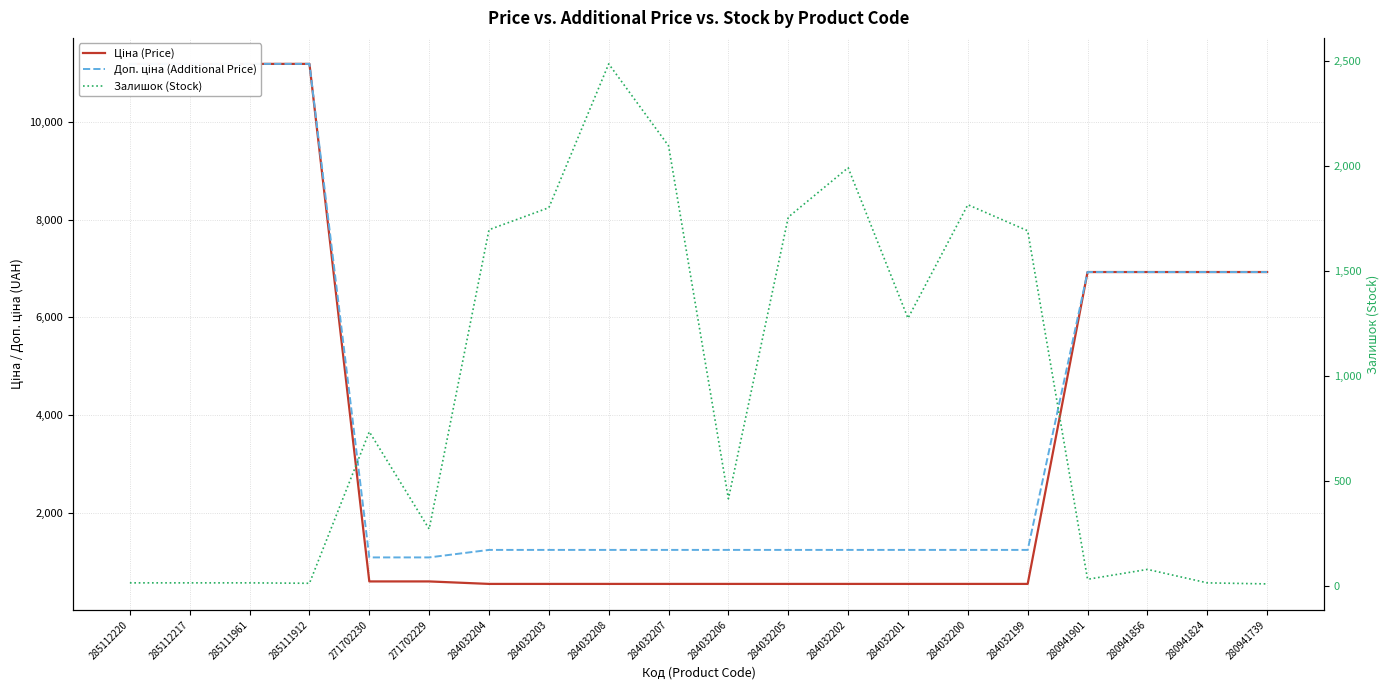

What is the approximate value of Доп. ціна (Additional Price) at 285112220?

11188.2